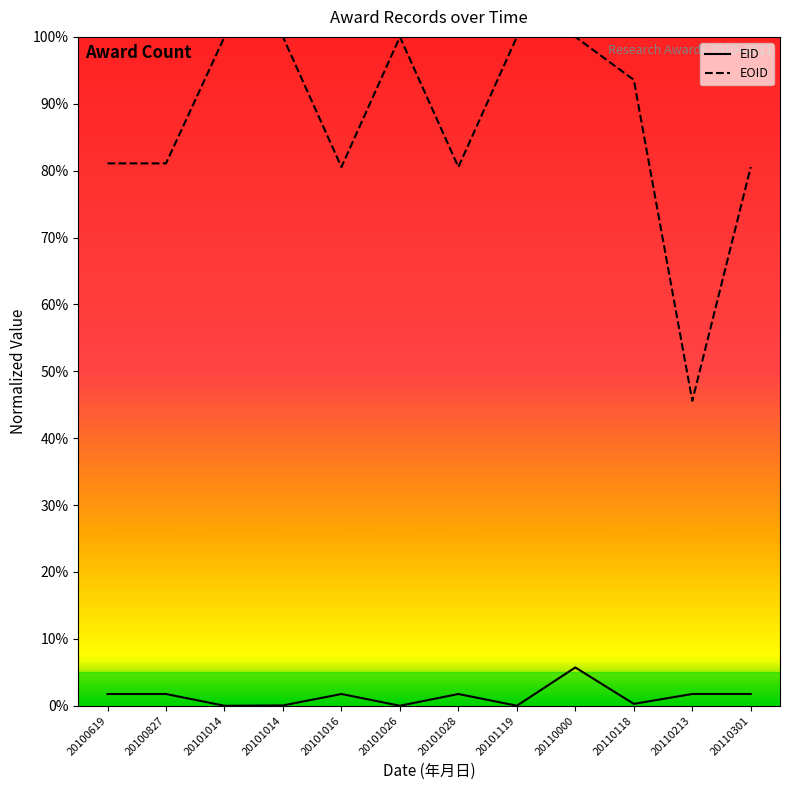

At which category is the sum across all series the highest?

20110000